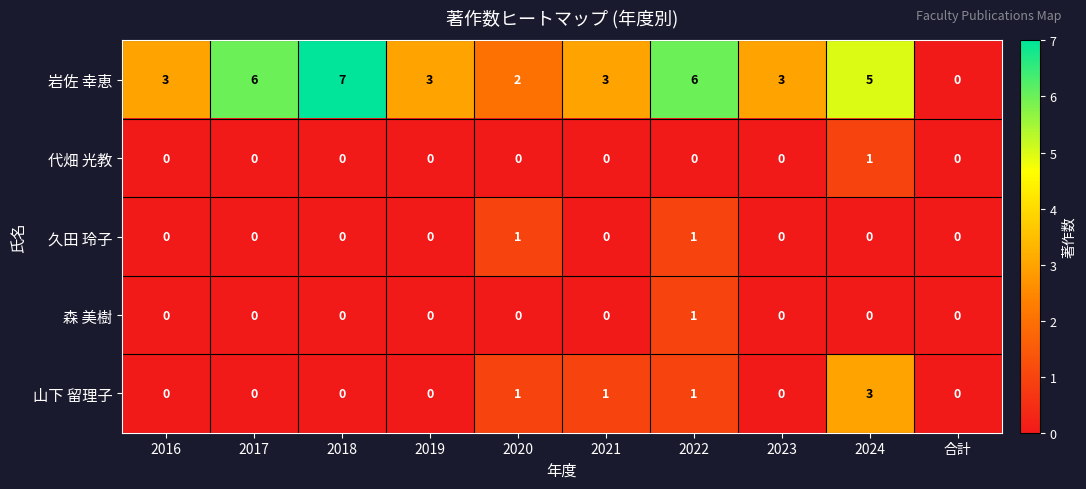

How many 岩佐 幸恵 values are between 3 and 6?

7